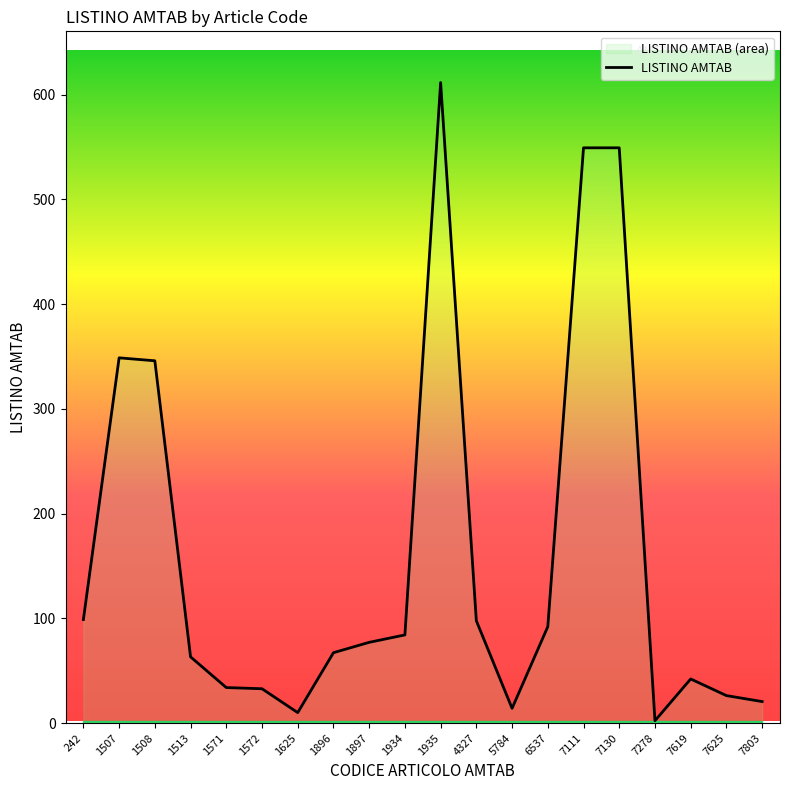

How many data points are less than 77?

10